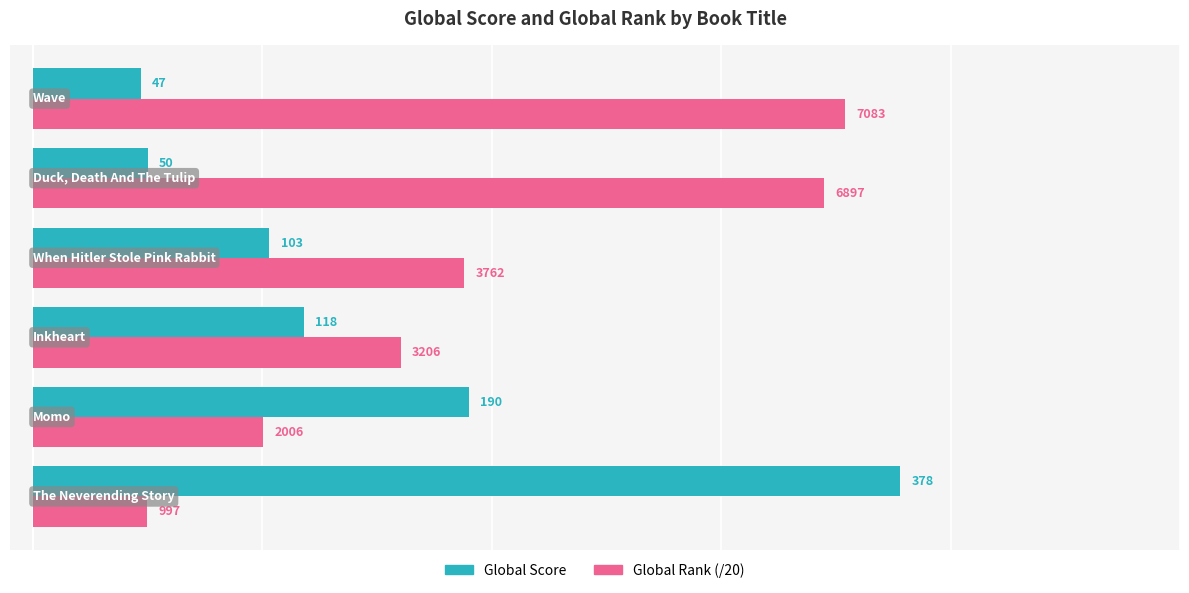

Rank the series by their average value, from lowest to highest.

Global Score, Global Rank (/20)